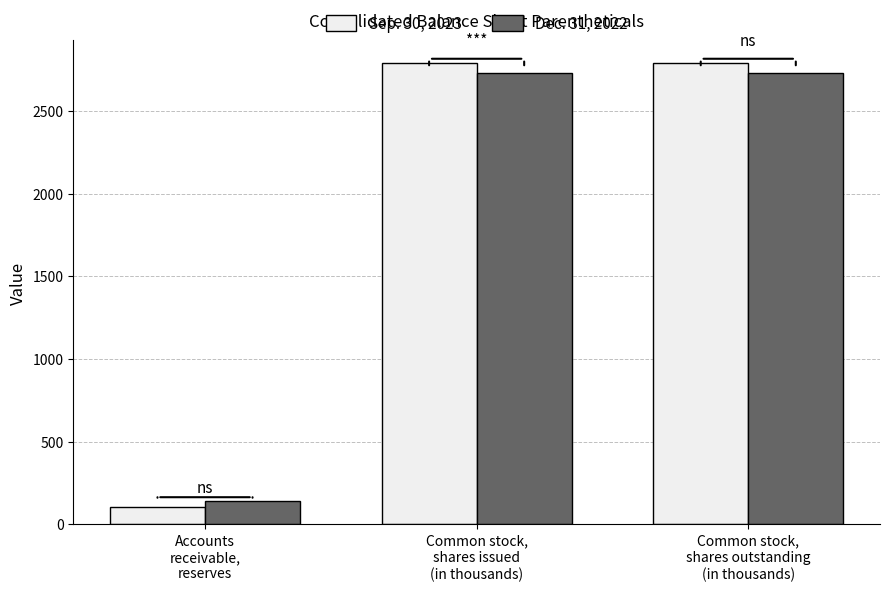

Rank the series at Common stock,
shares outstanding
(in thousands) from highest to lowest value.

Sep. 30, 2023, Dec. 31, 2022